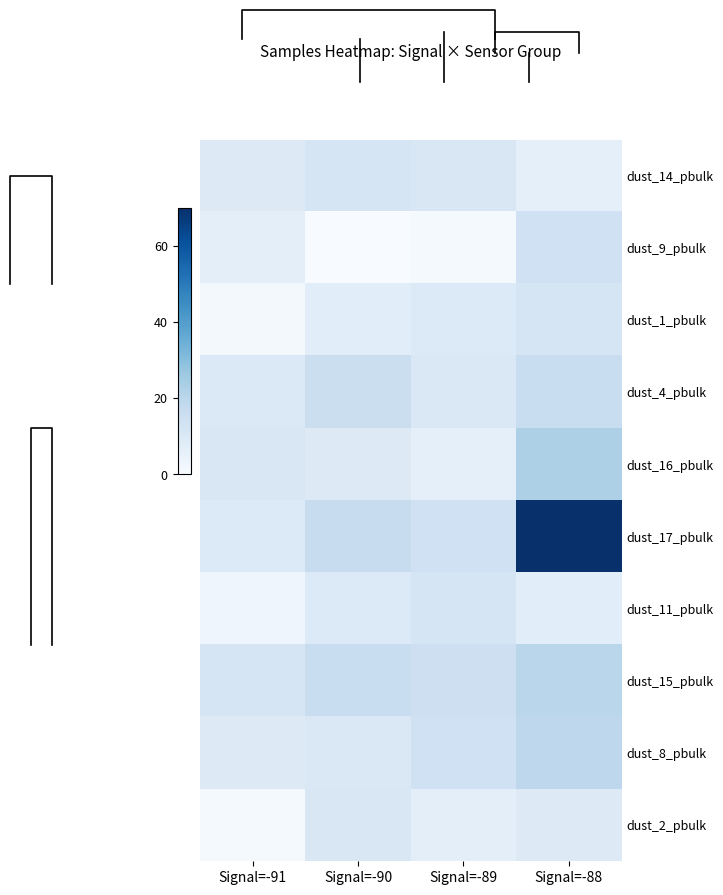

At Signal=-88, list the series in order from smallest to largest.

dust_14_pbulk, dust_11_pbulk, dust_2_pbulk, dust_1_pbulk, dust_9_pbulk, dust_4_pbulk, dust_8_pbulk, dust_15_pbulk, dust_16_pbulk, dust_17_pbulk